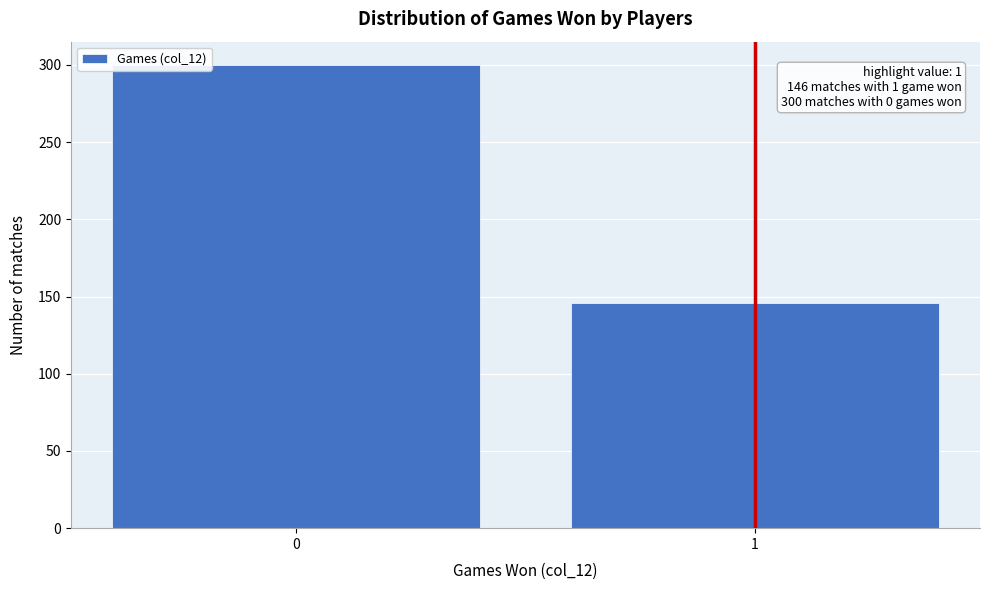

Reading left to right, what are all the values shown in this chart?

0=300	1=146